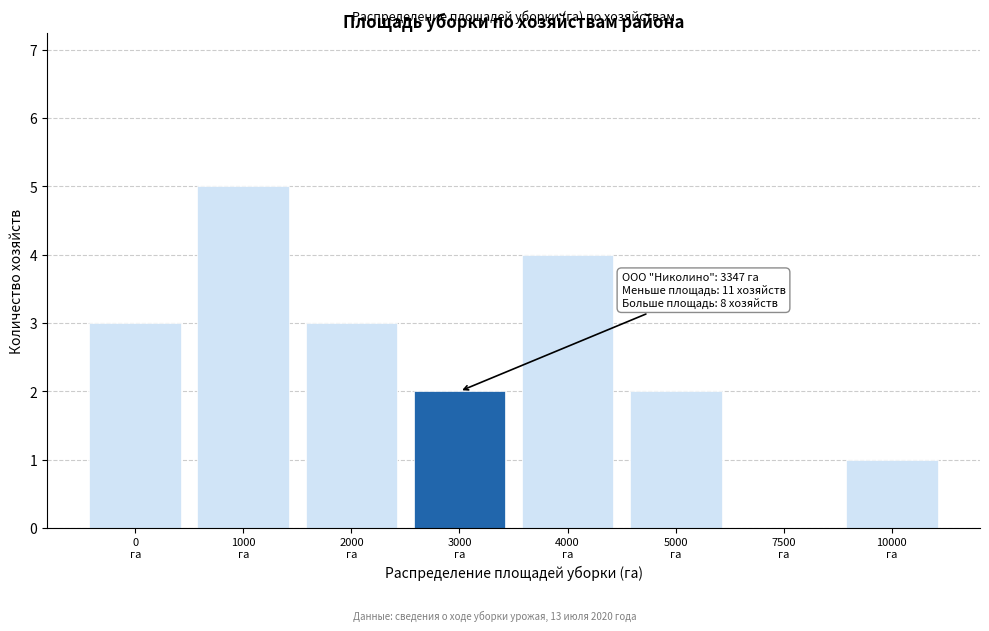

What is the maximum value shown in the chart?

5